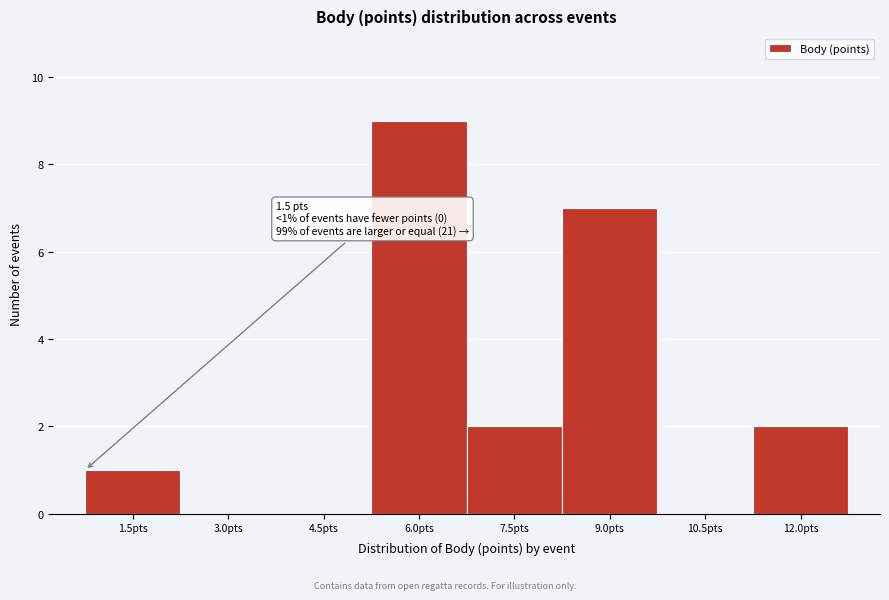

Reading right to left, list all the values displayed in this chart.

12.0pts=2	10.5pts=0	9.0pts=7	7.5pts=2	6.0pts=9	4.5pts=0	3.0pts=0	1.5pts=1